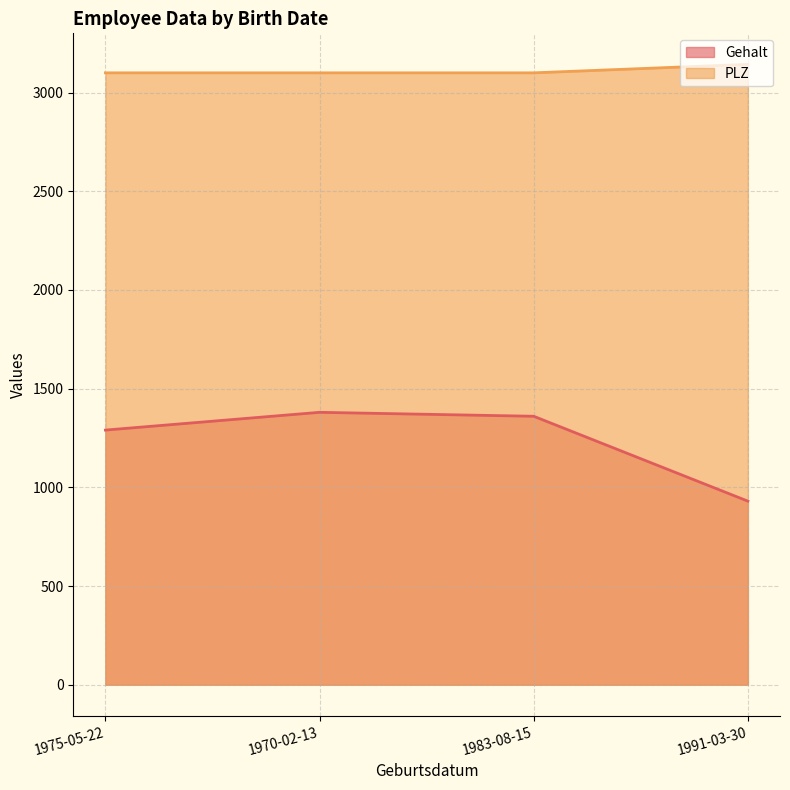

What is the difference between the maximum and minimum values in the PLZ series?

43